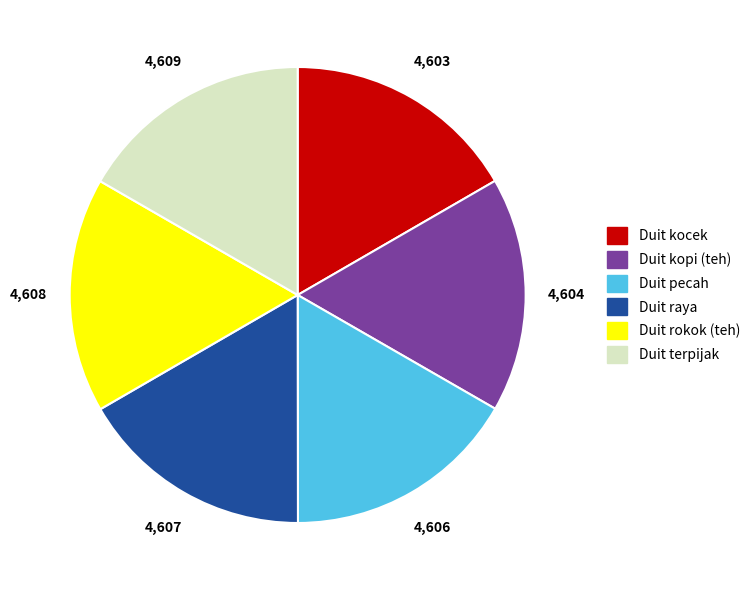

Is the sum of Duit kopi (teh) and Duit kocek greater than half?

No